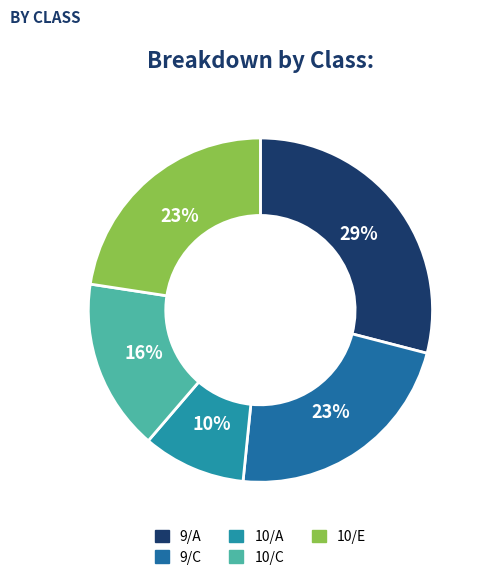

Count the number of slices in the pie.

5